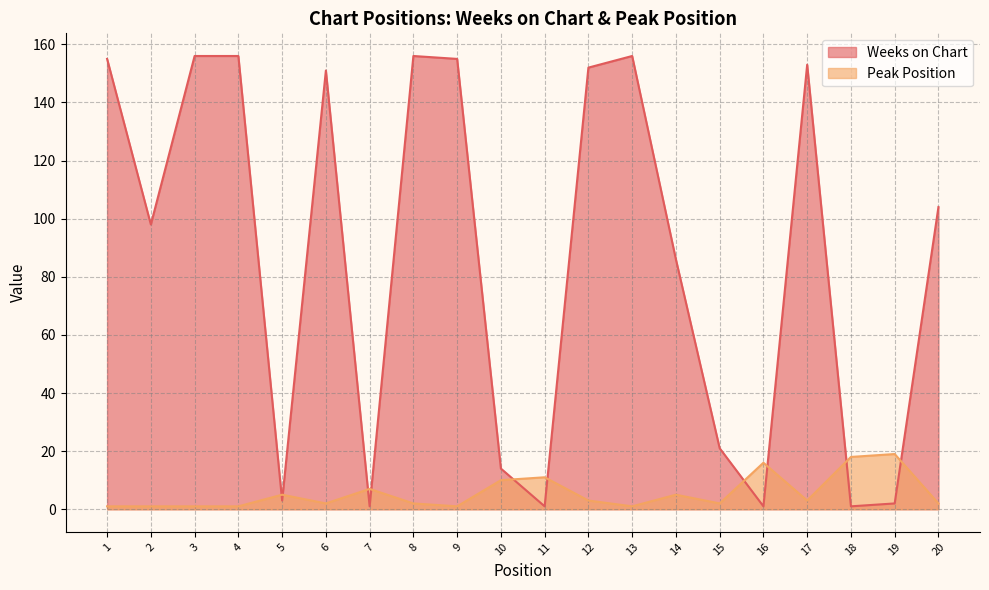

What is the smallest value displayed?

1